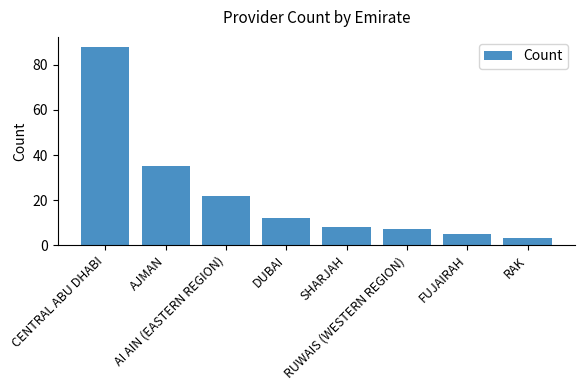

What is the label of the 4th bar from the left?

DUBAI